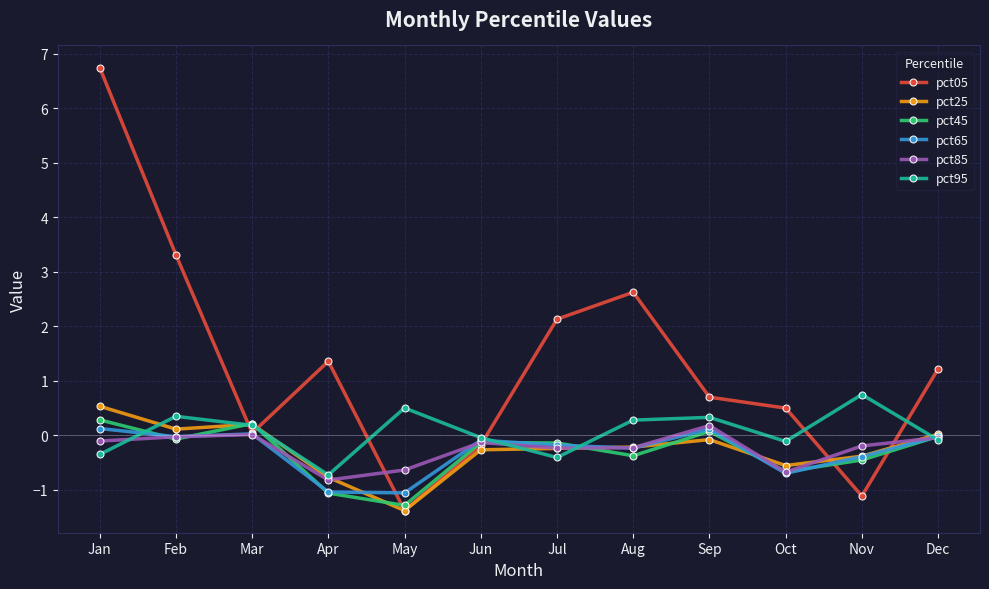

What is the highest value of the pct45 series?

0.3